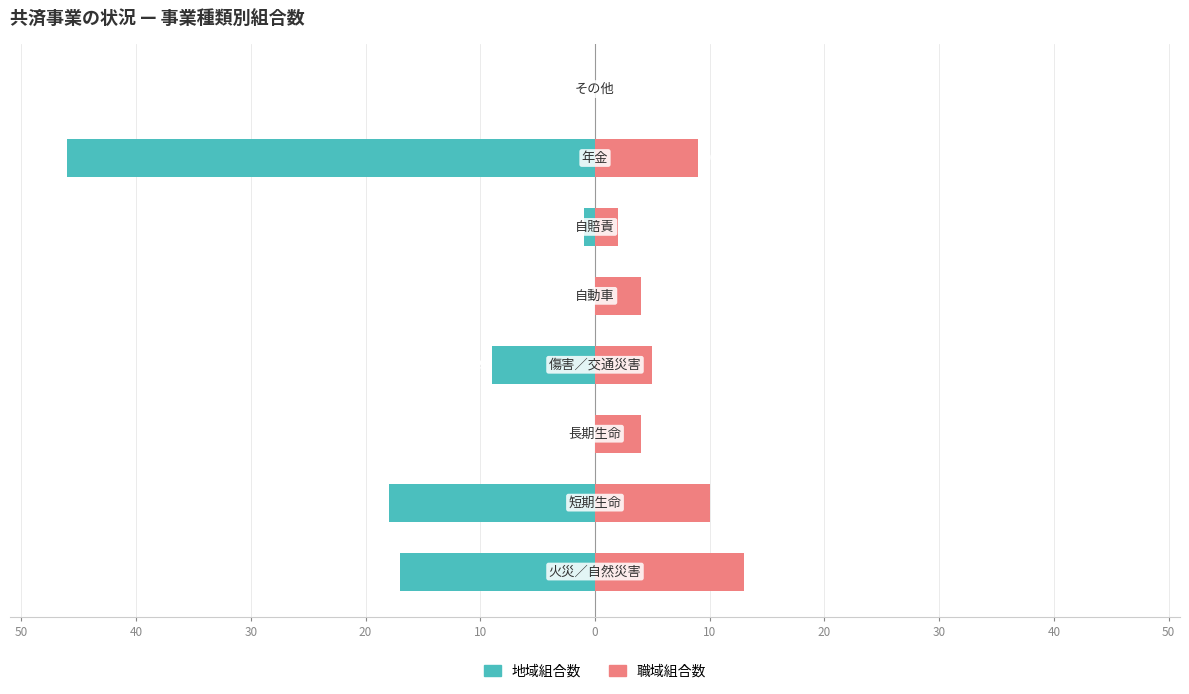

Which series changed the most between 50 and 30?

地域組合数